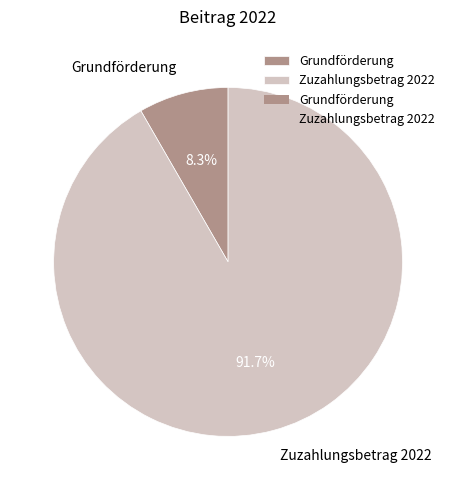

To the nearest percent, what is the difference between the largest and smallest slice percentages?

83%